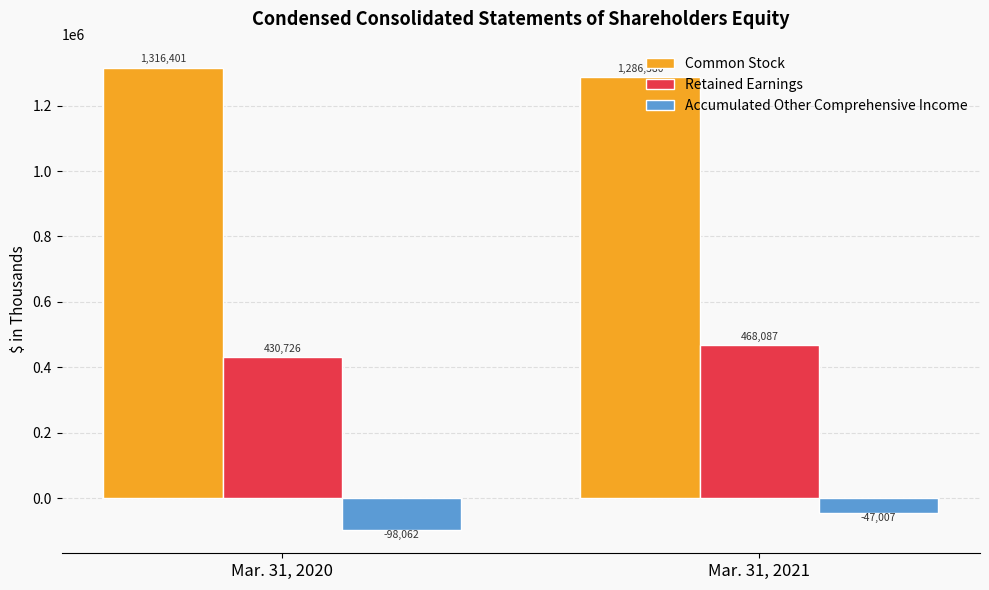

Which series has the largest range (max minus min)?

Accumulated Other Comprehensive Income